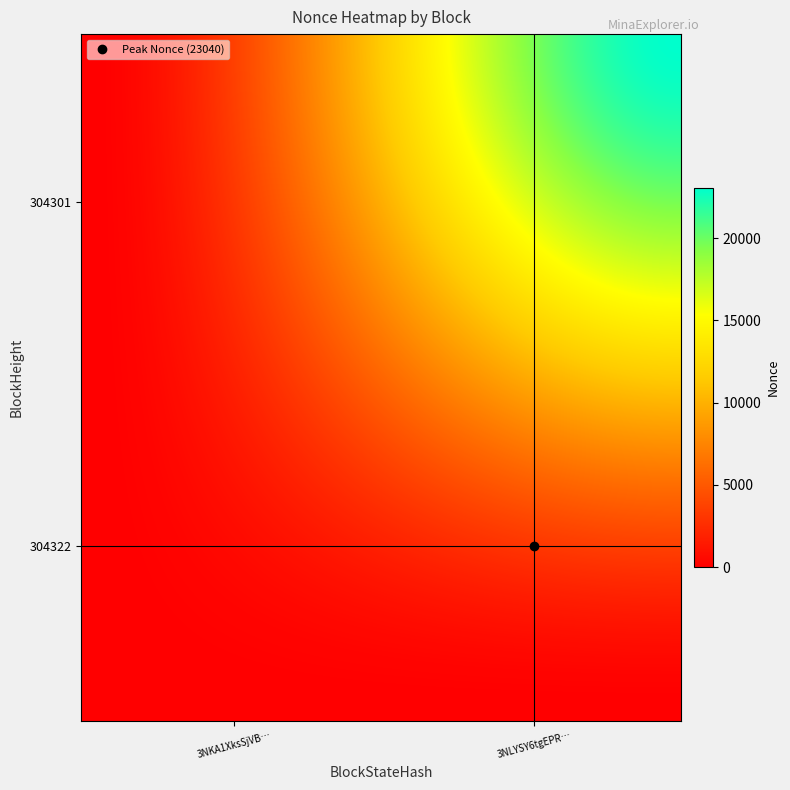

At which category is the sum across all series the highest?

1